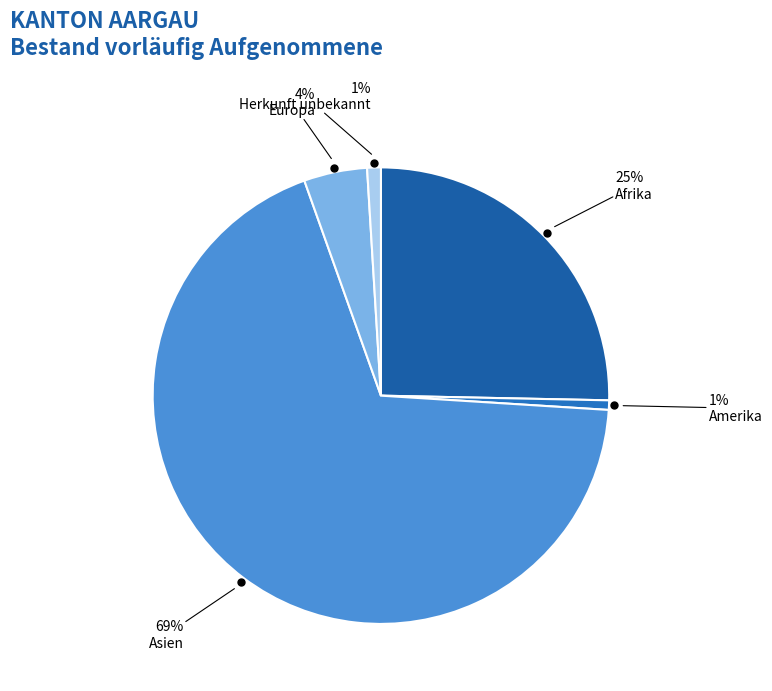

How many slices are in this pie chart?

5